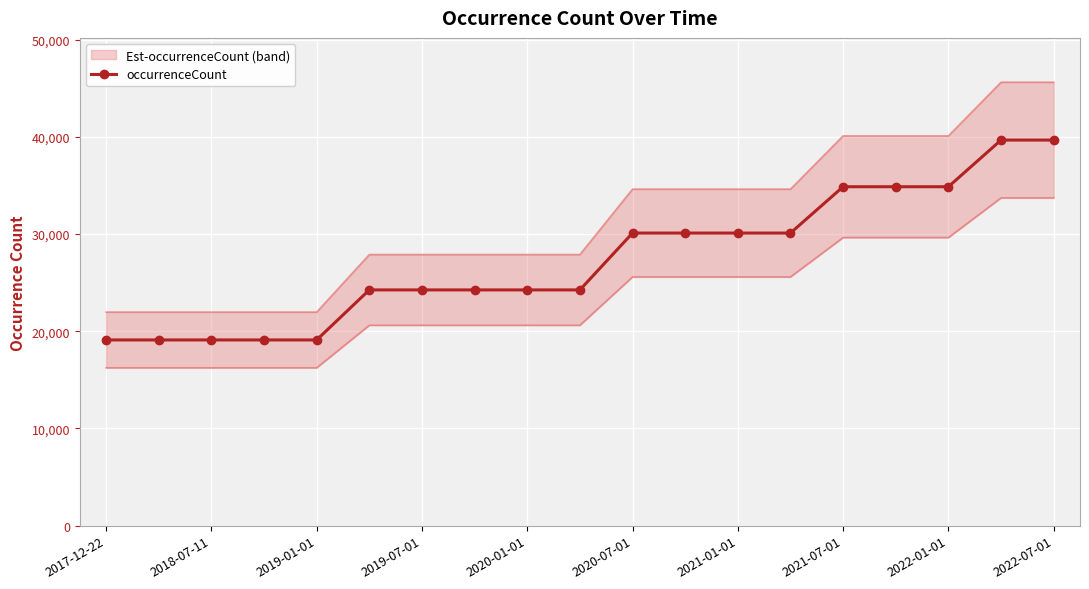

Reading left to right, transcribe all the data shown in this chart.

19110	19110	19110	19110	19110	24258	24258	24258	24258	24258	30110	30110	30110	30110	34876	34876	34876	39678	39678